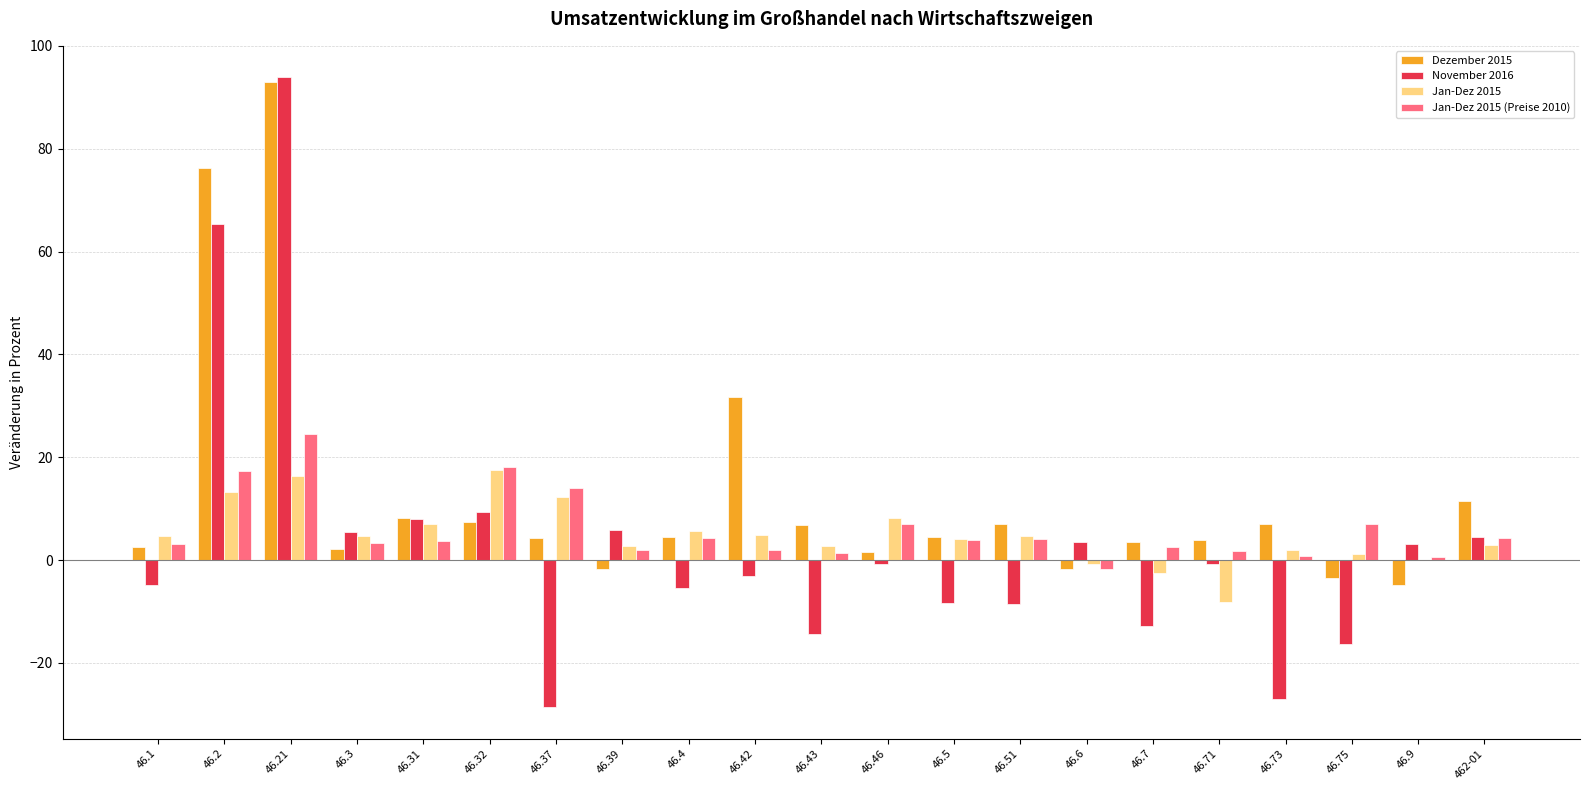

How many categories are shown in the chart?

21